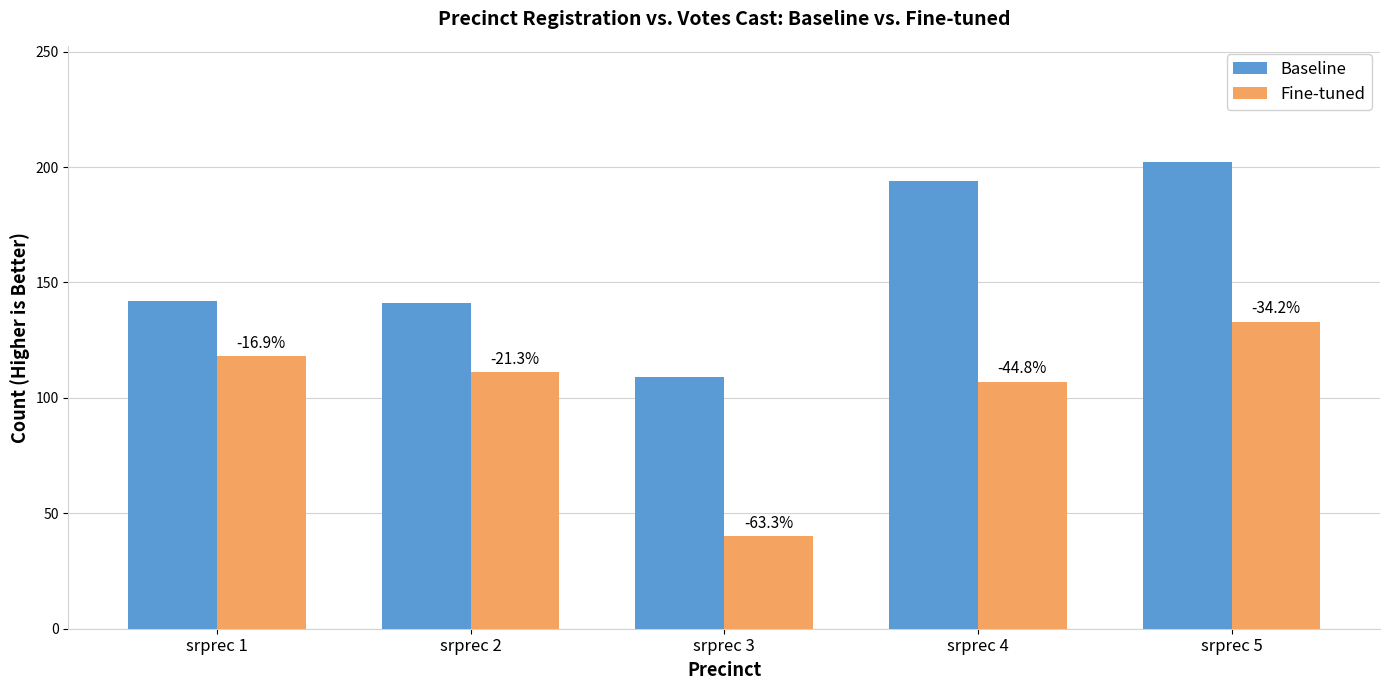

What is the total value across all series at srprec 4?

301